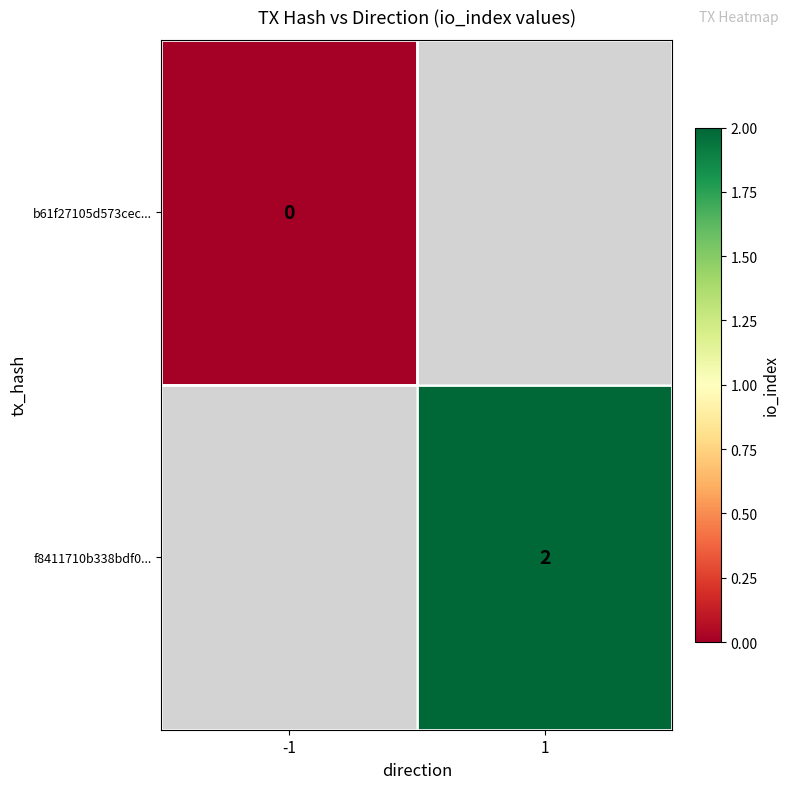

How many categories are shown in the chart?

2